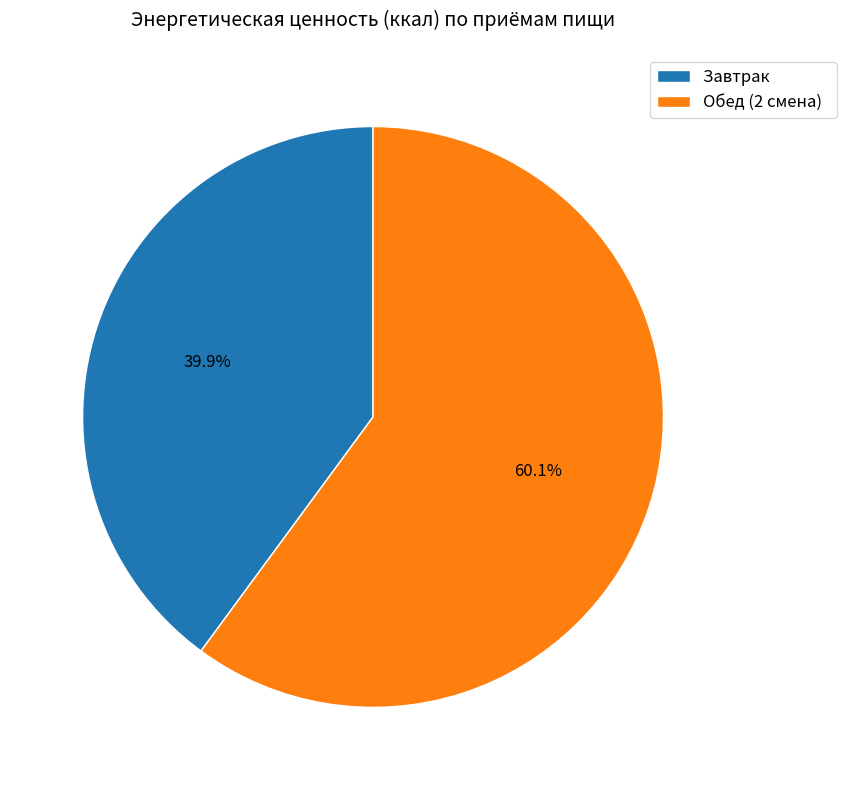

Combined, do Обед (2 смена) and Завтрак account for over 50%?

Yes